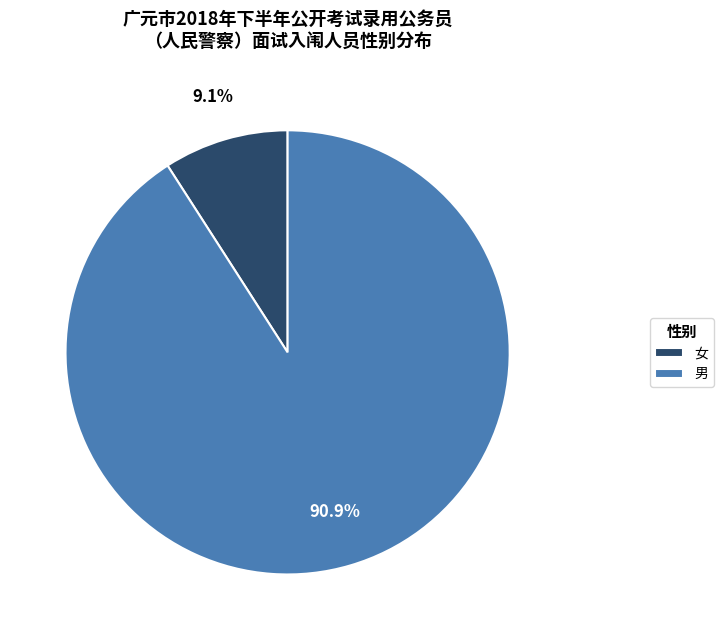

Which slice is the largest?

男